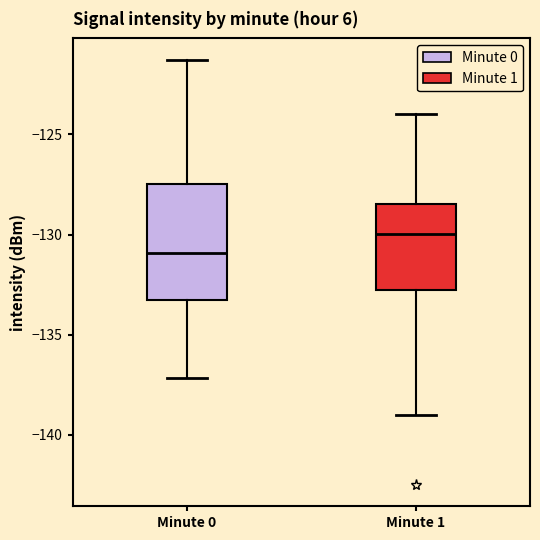

Reading left to right, transcribe this box plot: for each box, give where its median line is, the range the box spans, and where its two whiskers end, as read against the y-axis. The values are not printed on the chart, so give them approximately, as read against the axis.

Minute 0: median -131.0, box -133.5 to -127.5, whiskers -137.0 to -121.5
Minute 1: median -130.0, box -133.0 to -128.5, whiskers -139.0 to -124.0